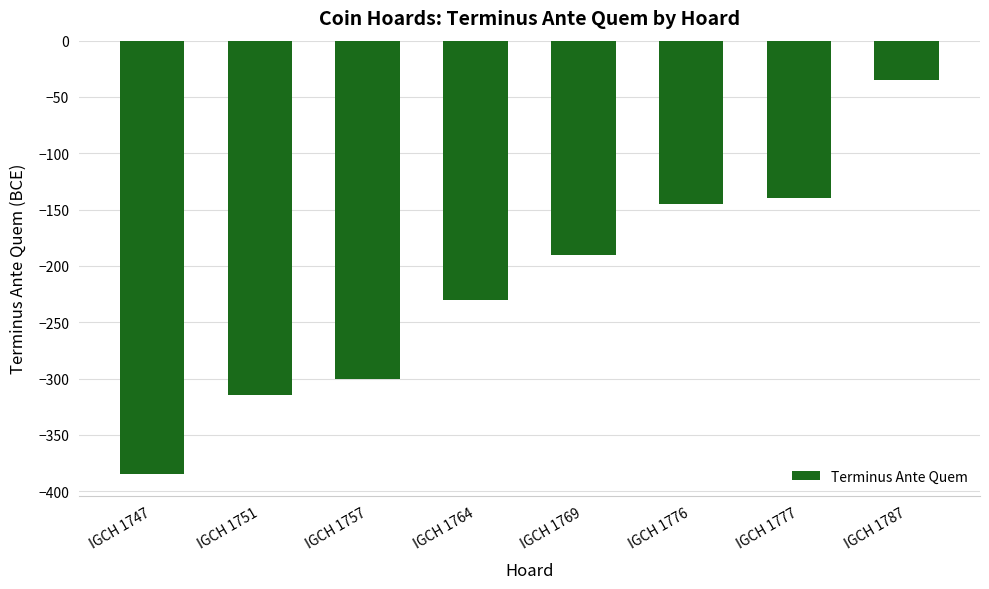

What is the value of the 1st bar from the left?

-385